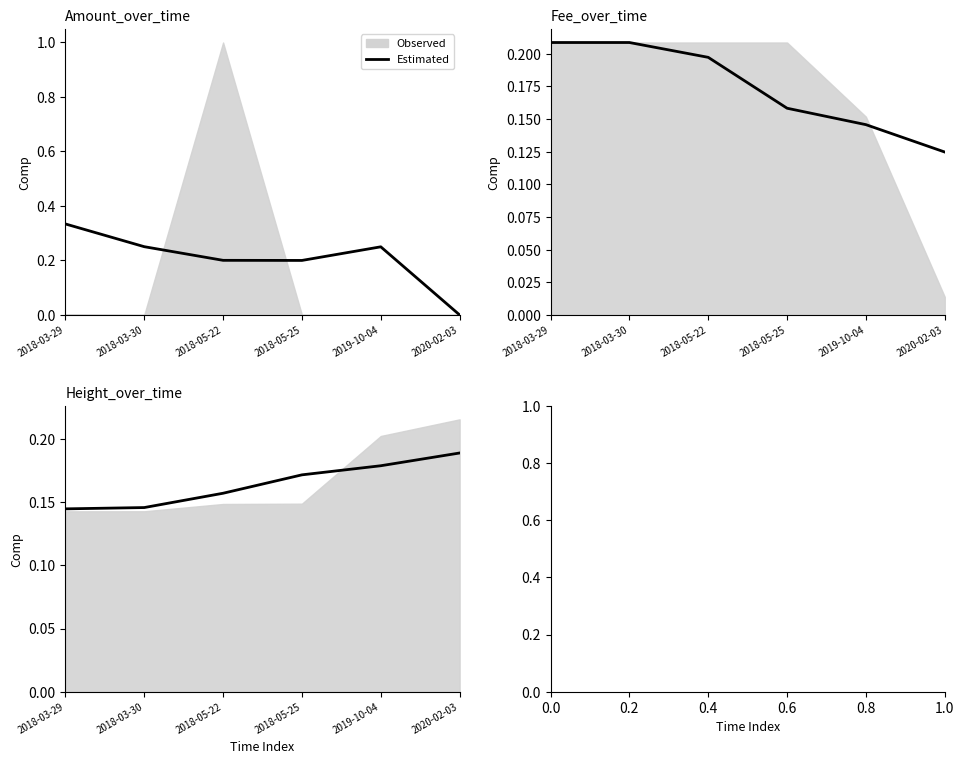

Is it true that the value at 2019-10-04 is 0.1?

False